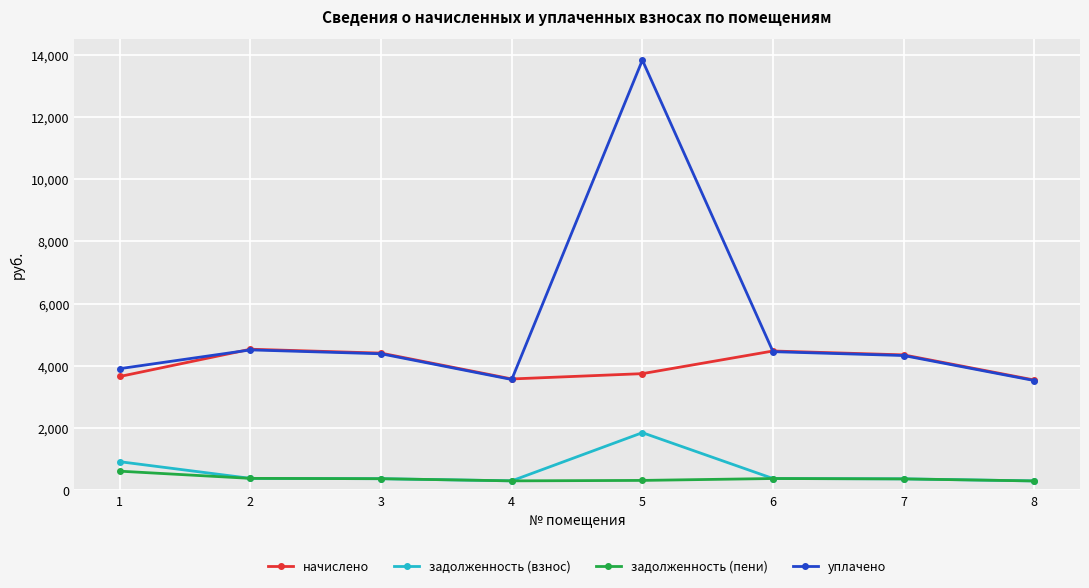

Where is задолженность (взнос) nearest to the value 1071?

1